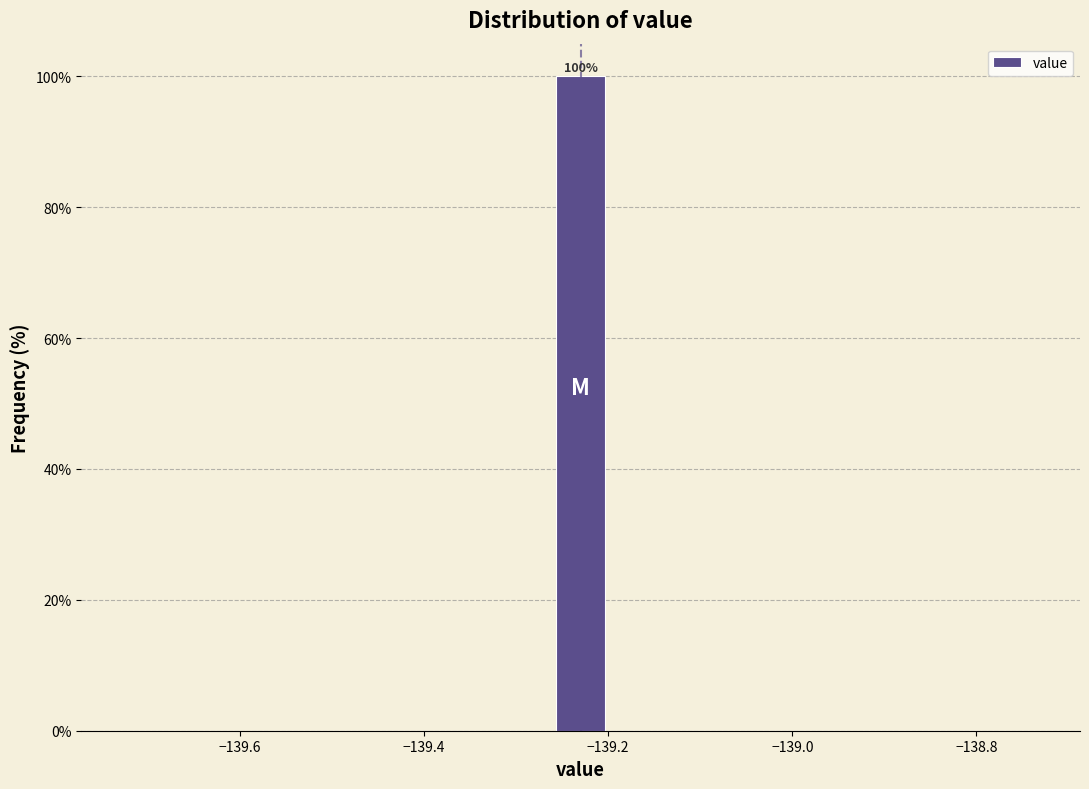

Read against the x-axis, roughly where is the centre of the tallest bar?

-139.22